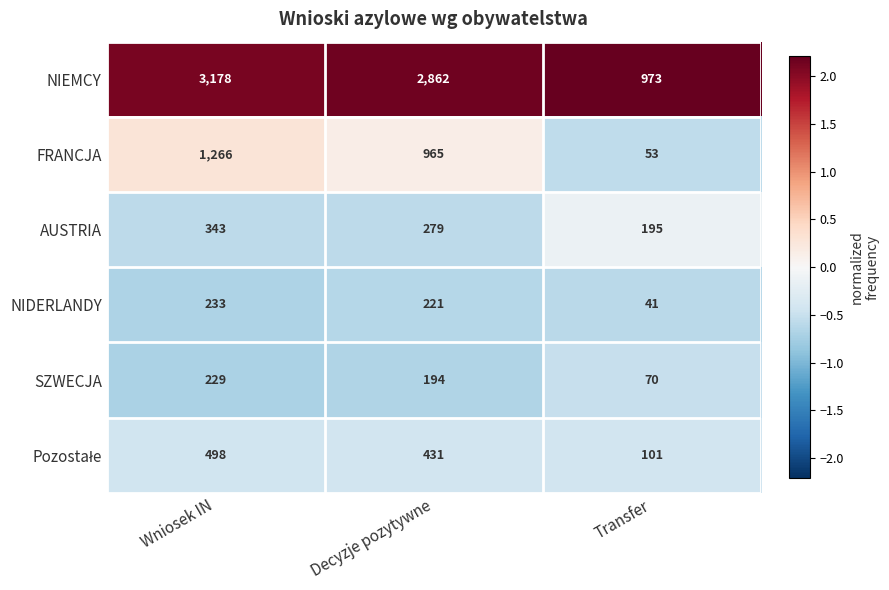

How many SZWECJA values are between 70 and 229?

3